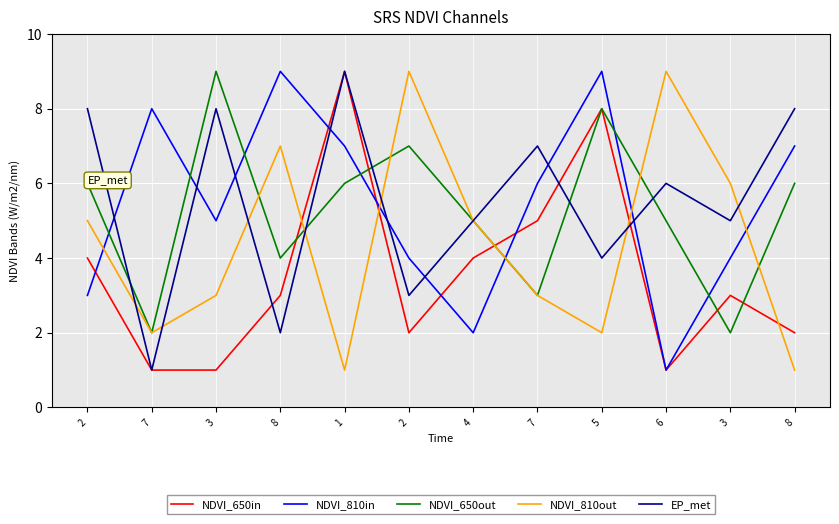

True or false: NDVI_810out has a value of 1 at 1.

True